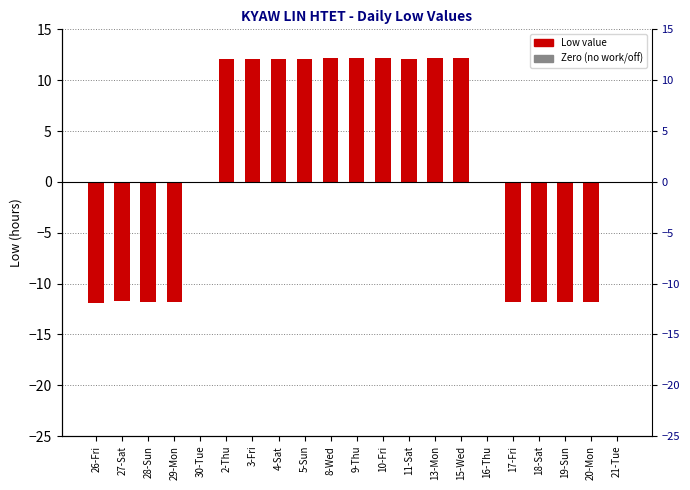

Rank the categories by value from lowest to highest.

26-Fri, 29-Mon, 28-Sun, 17-Fri, 20-Mon, 19-Sun, 18-Sat, 27-Sat, 30-Tue, 16-Thu, 21-Tue, 3-Fri, 5-Sun, 2-Thu, 4-Sat, 11-Sat, 9-Thu, 10-Fri, 13-Mon, 8-Wed, 15-Wed